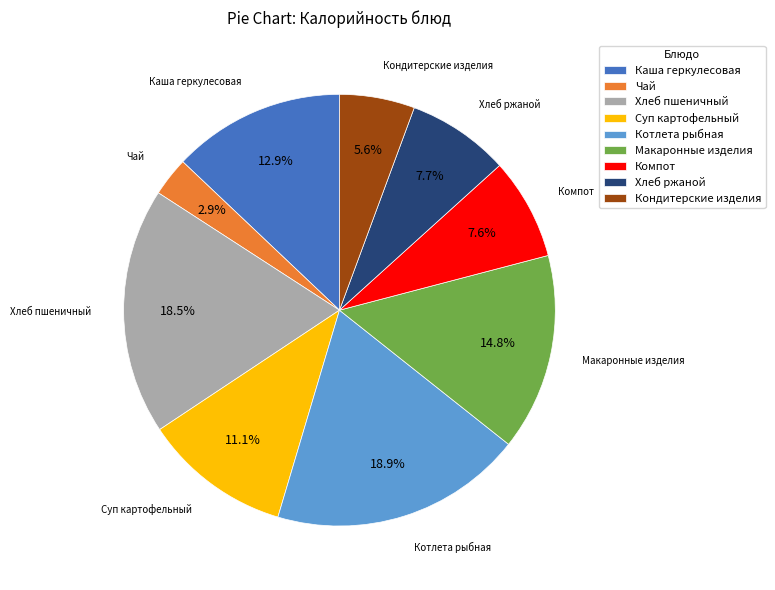

To the nearest percent, what percentage of the pie is Компот?

8%